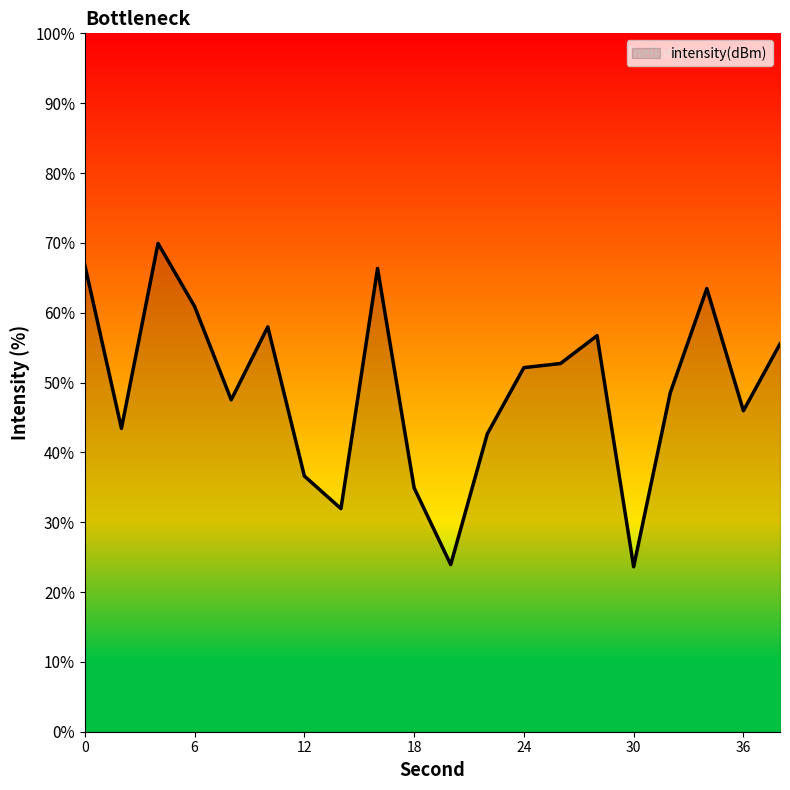

What is the greatest value displayed?

69.9